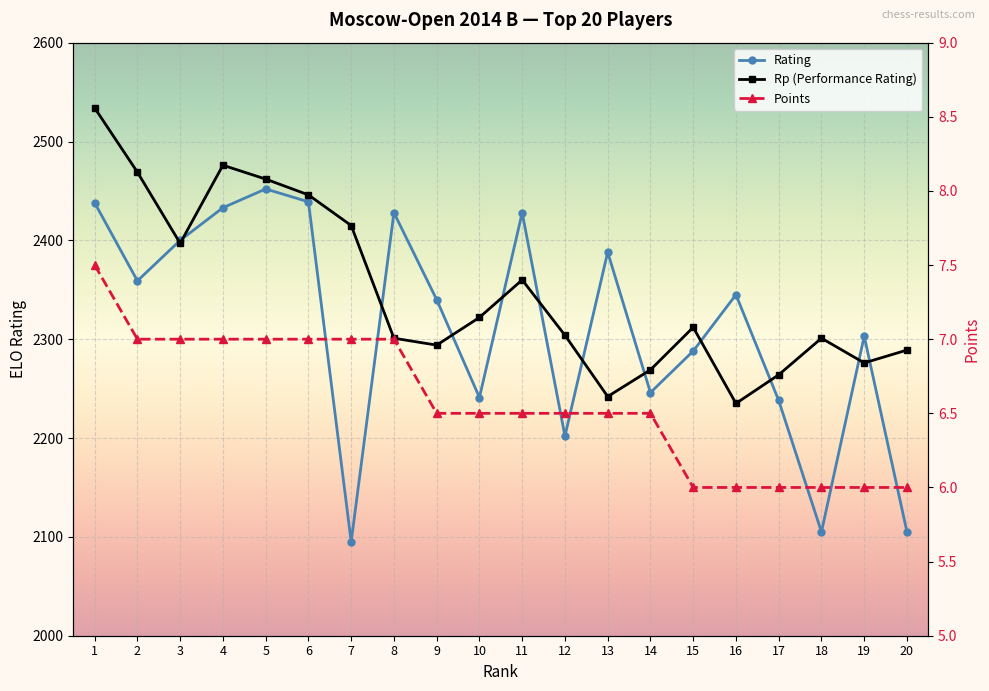

Between 3 and 7, which series saw the biggest shift?

Rating